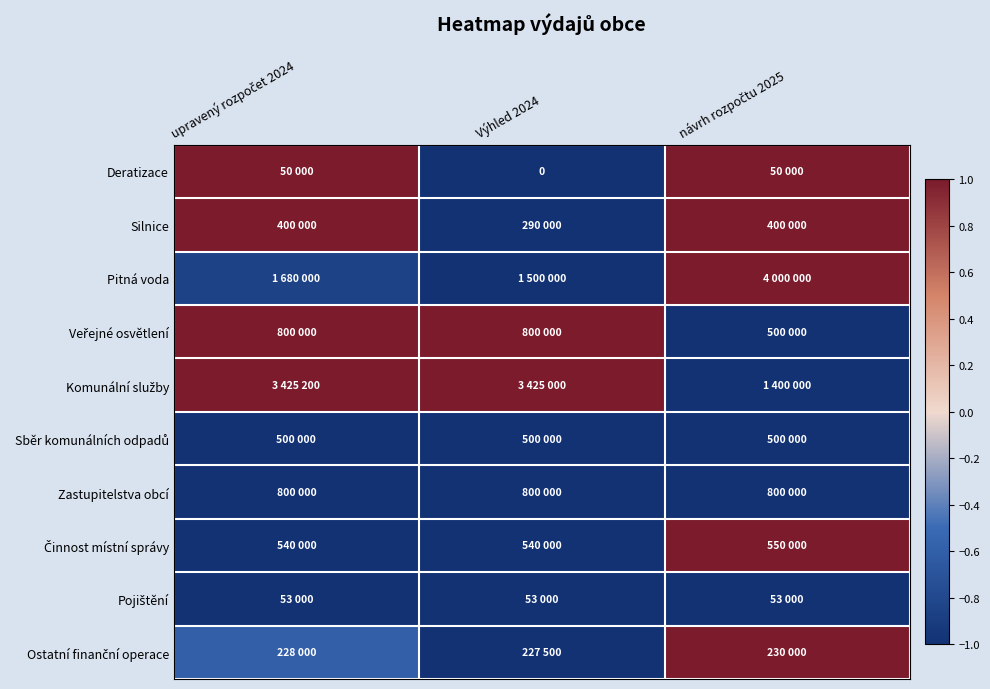

Is it true that Komunální služby equals 1.0 at upravený rozpočet 2024?

True